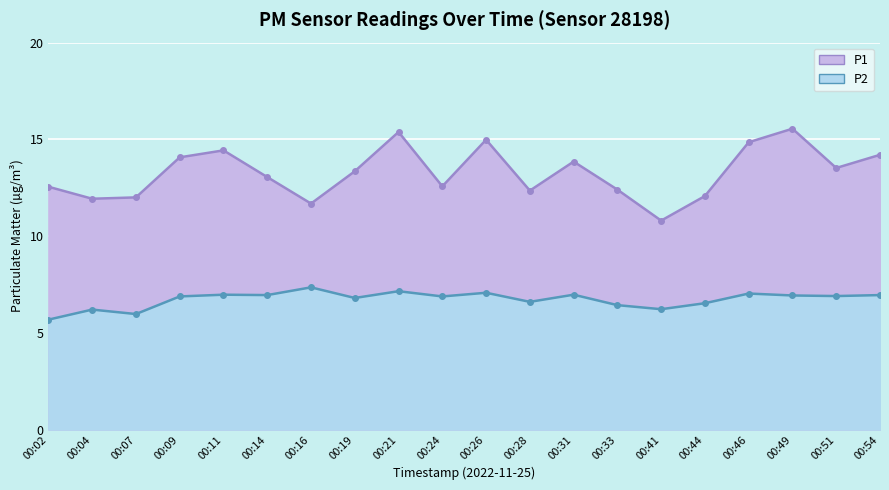

The P2 series shows 7.0 at 00:14. True or false?

True